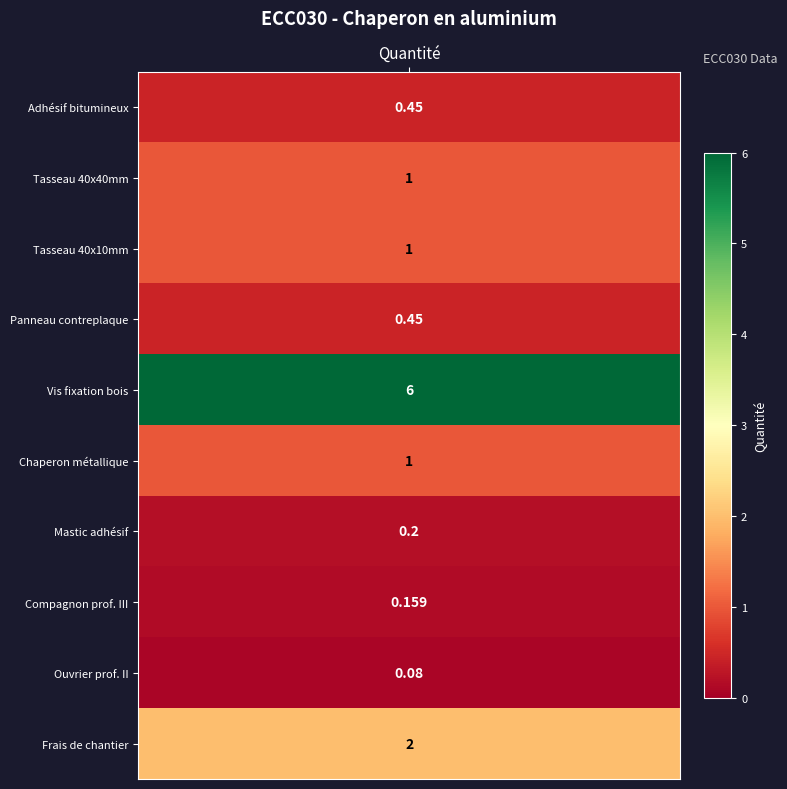

What is the smallest value displayed?

0.1